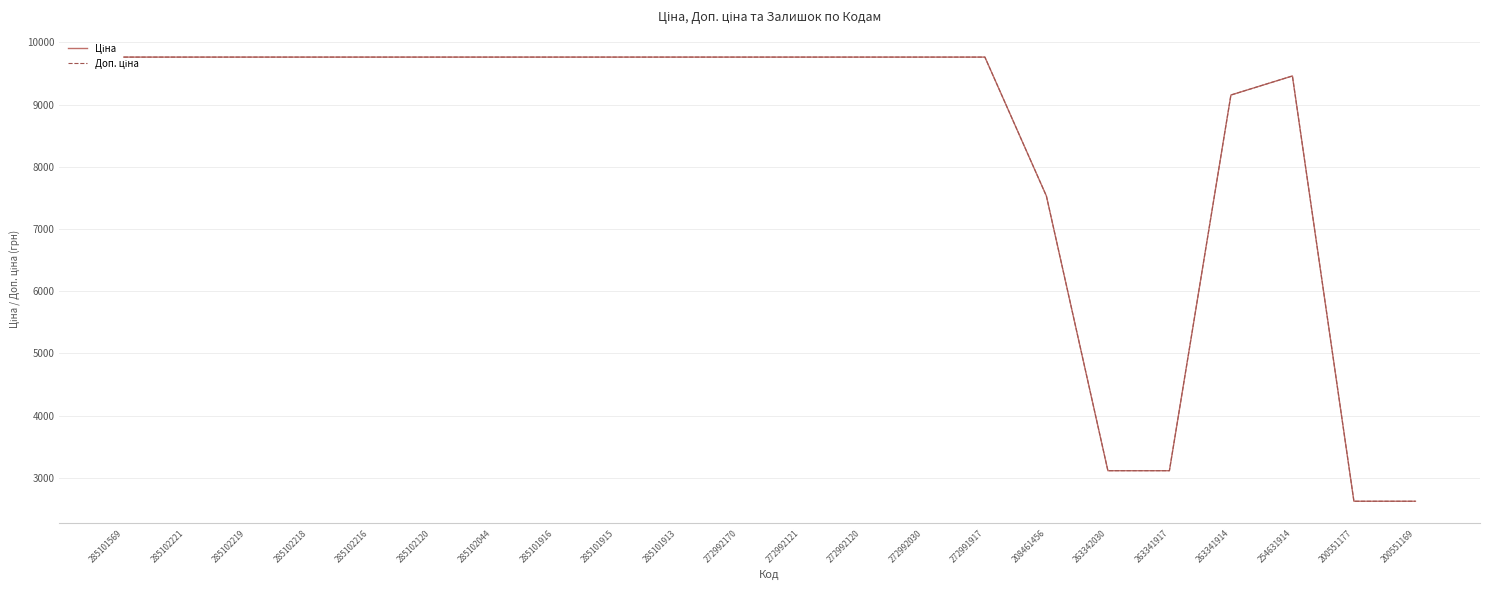

What is the smallest value displayed?

2621.0